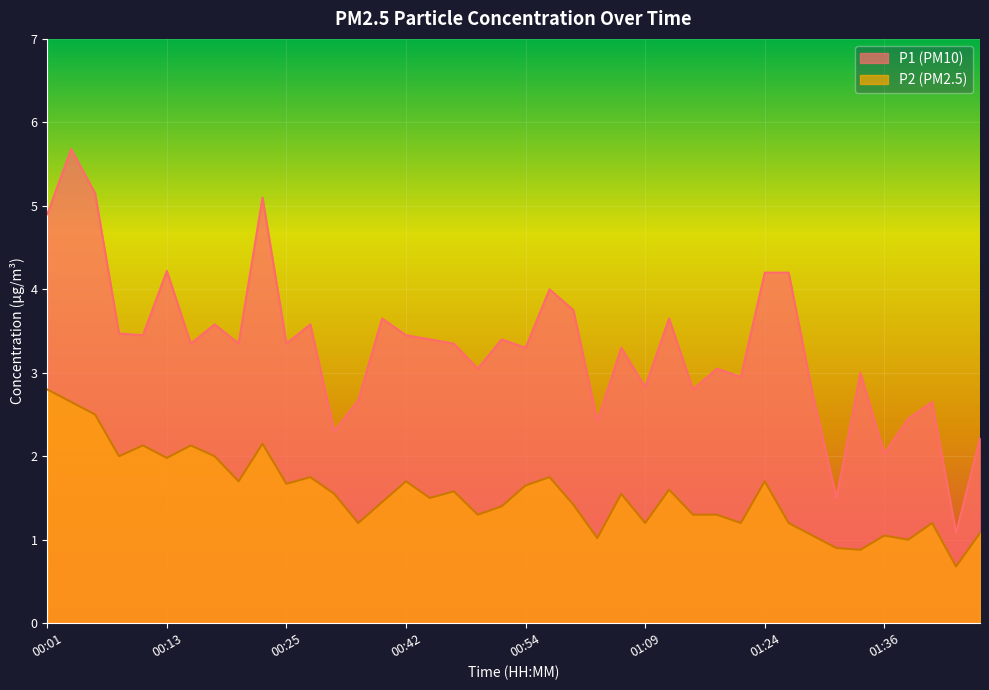

Between 00:35 and 01:24, which series saw the biggest shift?

P1